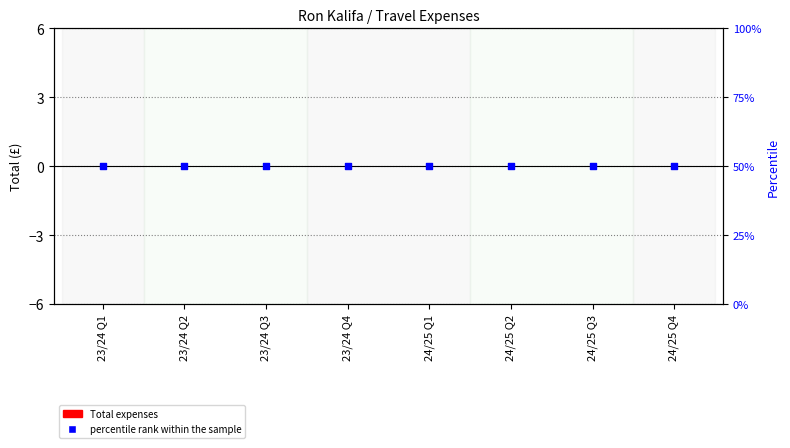

Which series reaches the maximum Y coordinate?

percentile rank within the sample